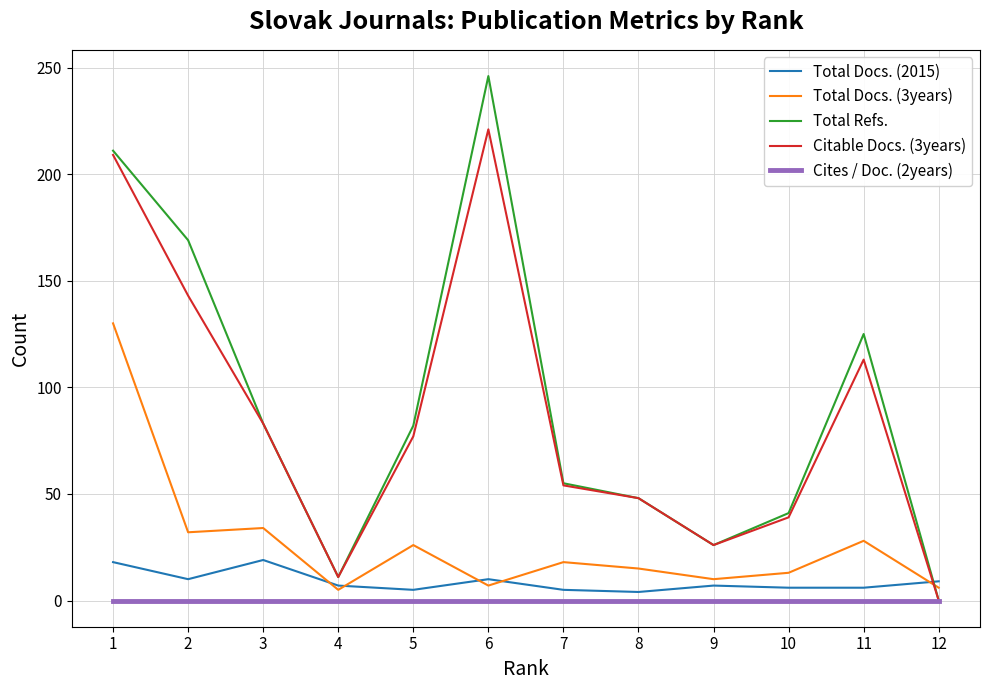

The Total Docs. (3years) series shows 6 at 12. True or false?

True